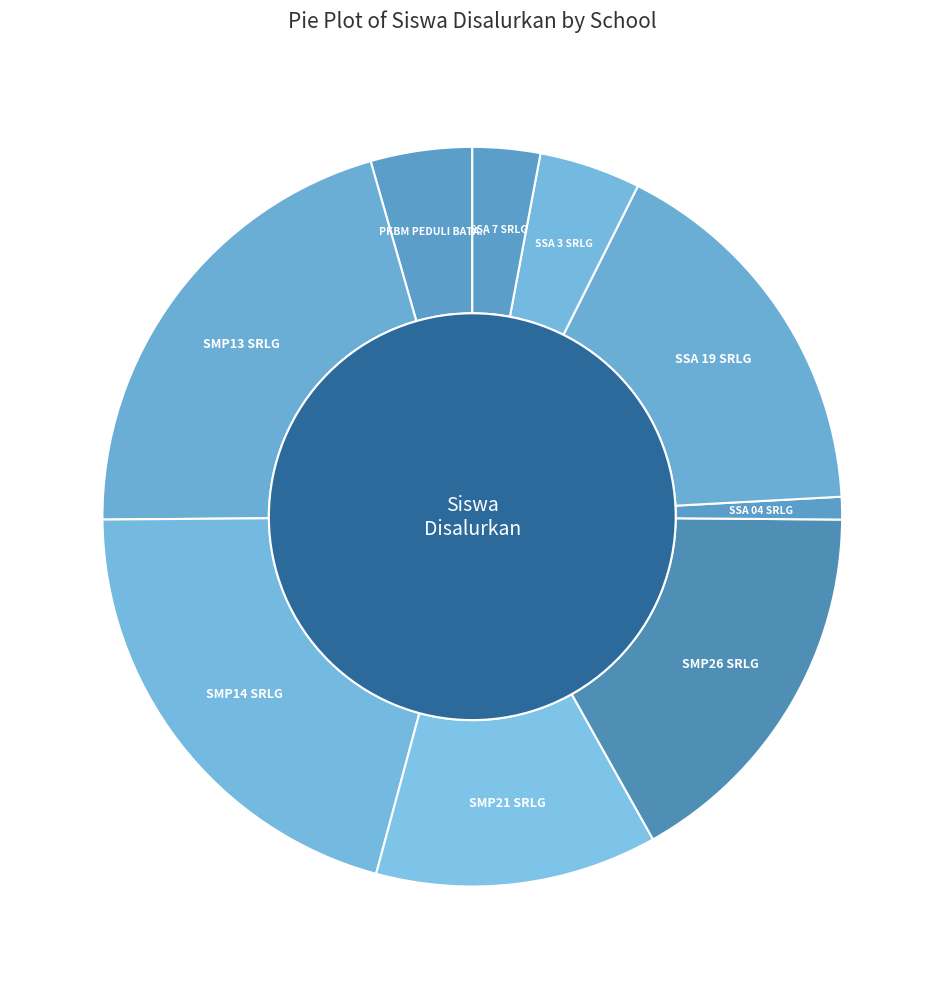

Which has a higher value, SMP N SATU ATAP 04 SAROLANGUN or SMP N 13 SAROLANGUN?

SMP N 13 SAROLANGUN